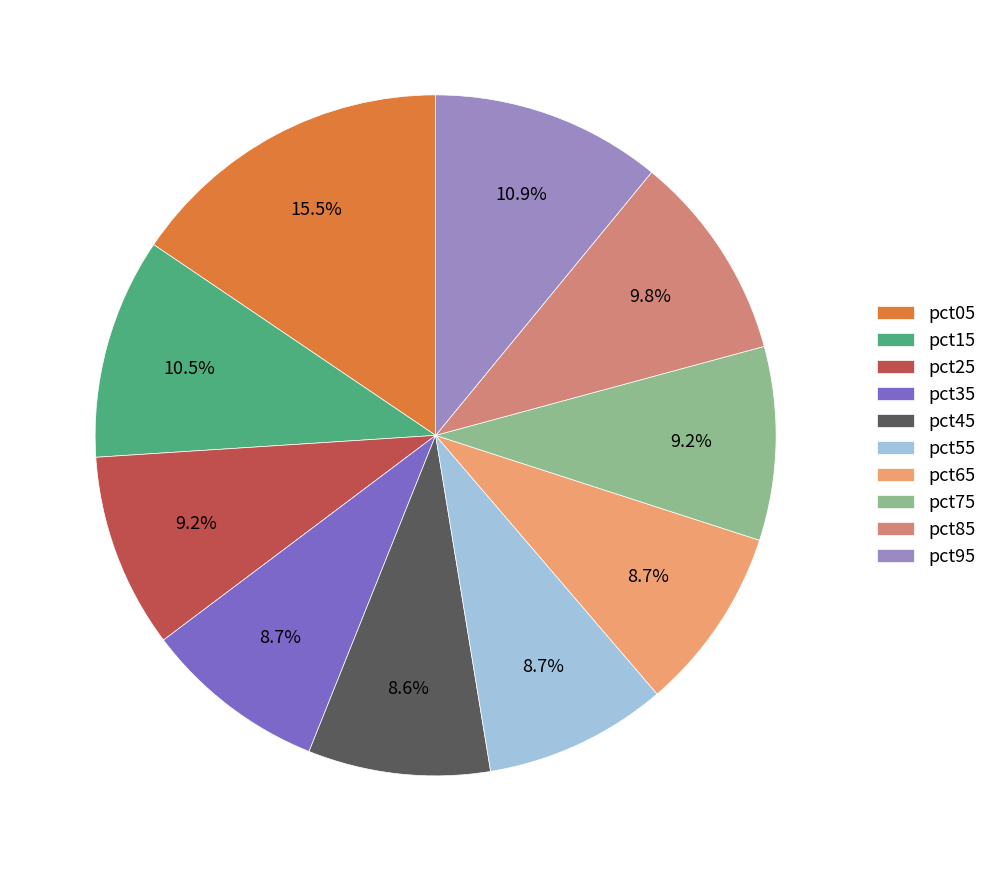

To the nearest percent, what is the difference between the pct85 and pct45 slice percentages?

1%